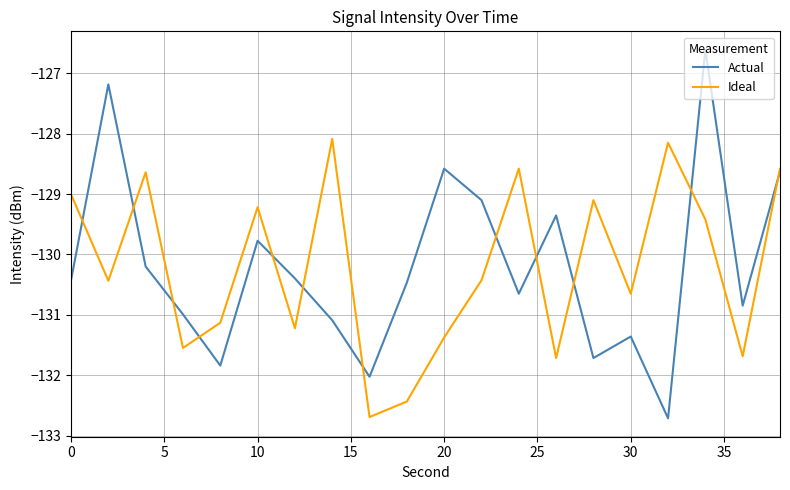

Rank the series by their maximum value, from lowest to highest.

Ideal, Actual